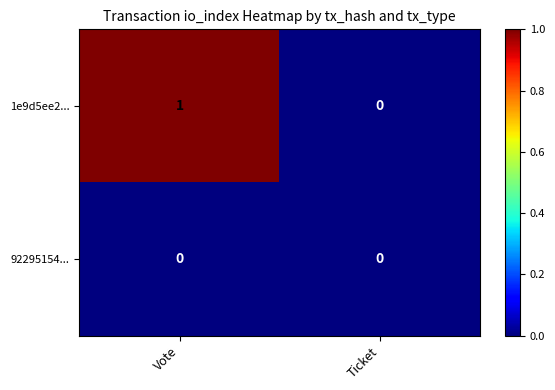

What is the greatest value displayed?

1